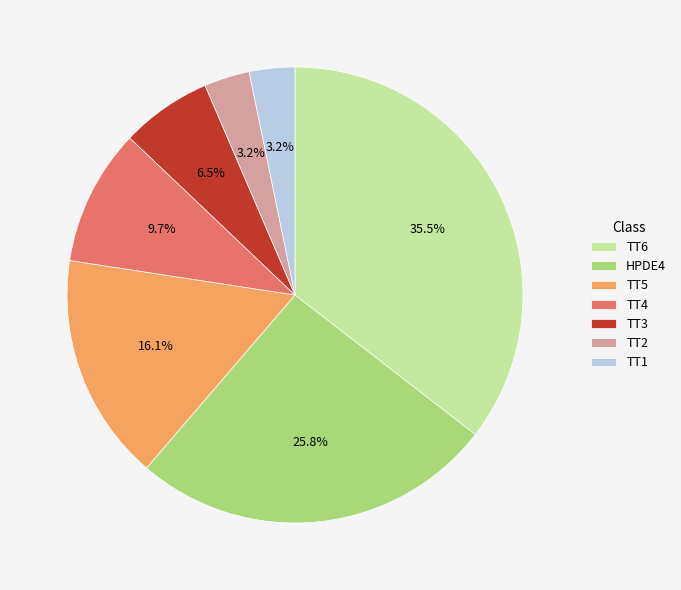

Is the sum of TT3 and TT1 greater than half?

No